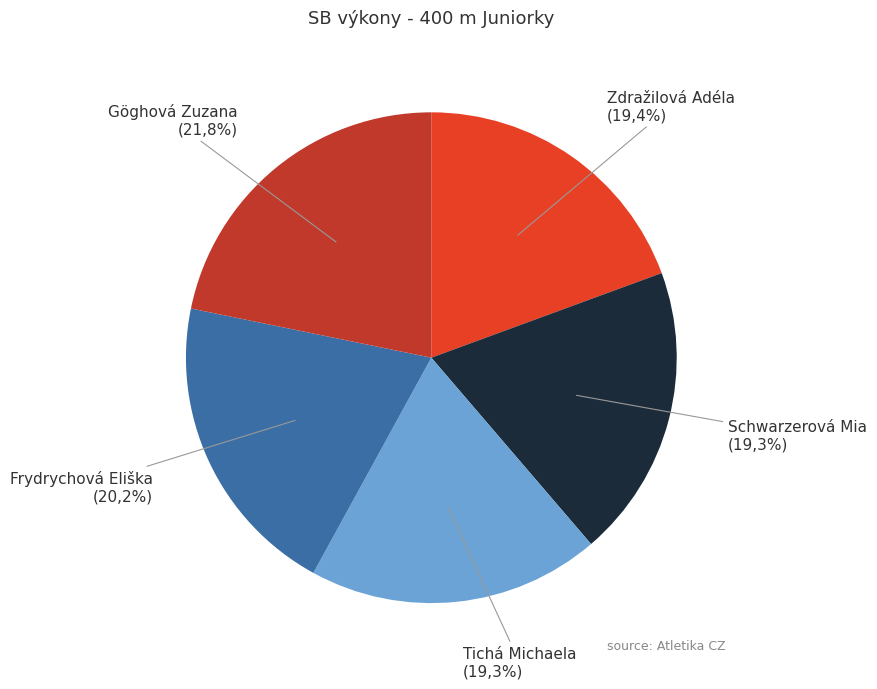

To the nearest percent, what is the combined percentage of Tichá Michaela and Zdražilová Adéla?

39%